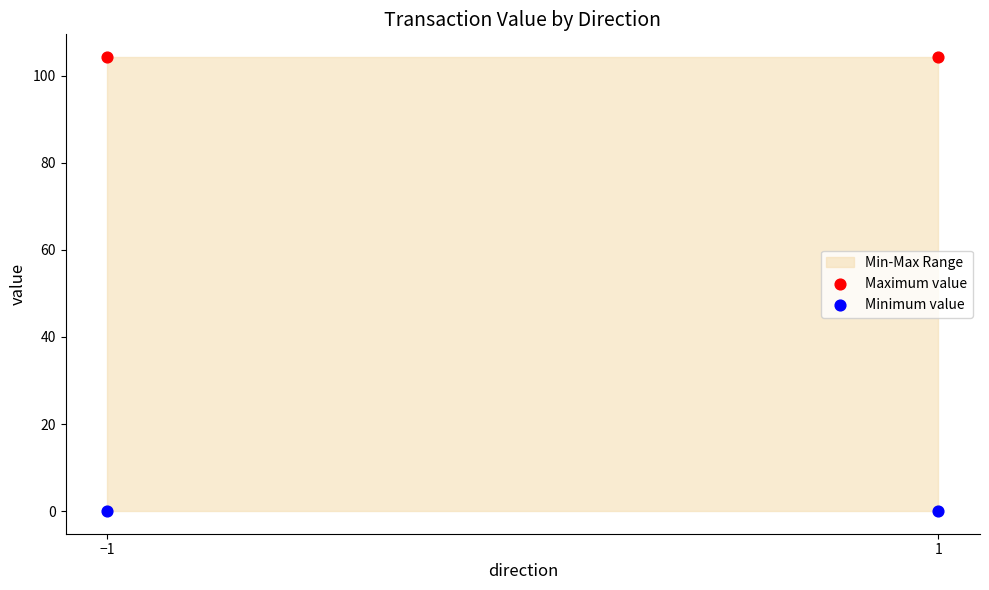

Across all data points, what is the average Y value?

52.2